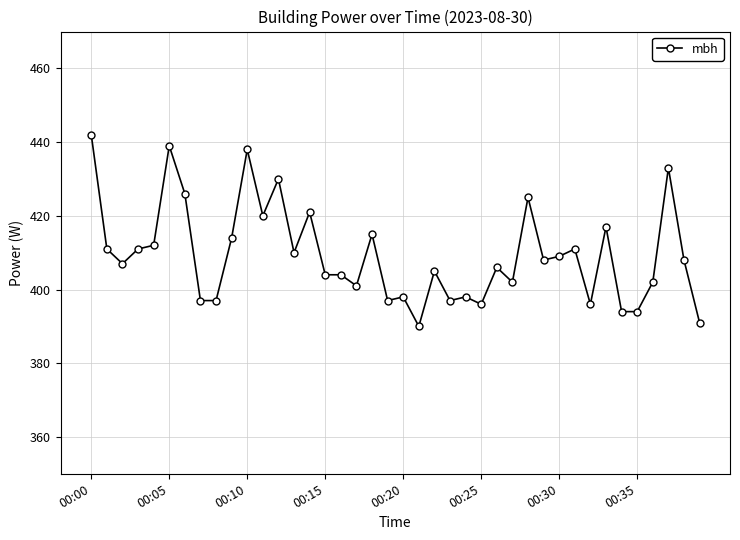

What is the value of the 9th point from the left?

397